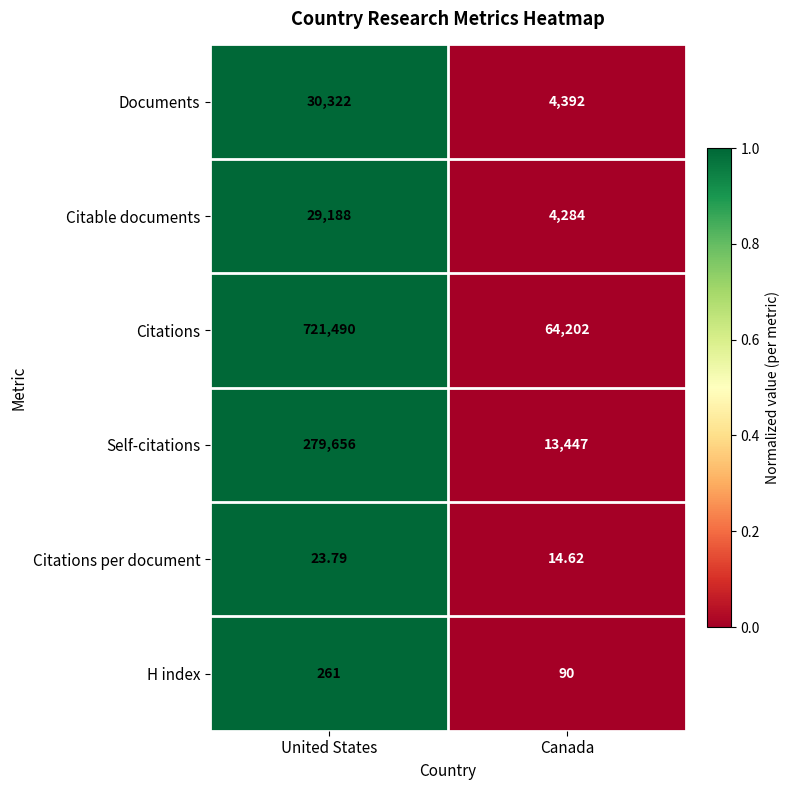

At which category is the sum across all series the highest?

United States